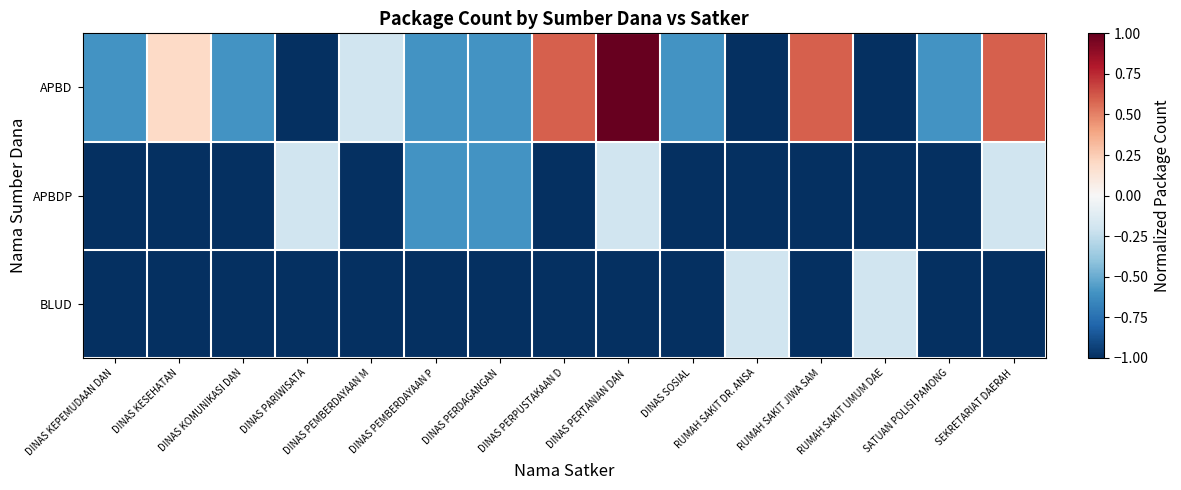

Rank the series by their average value, from highest to lowest.

APBD, APBDP, BLUD